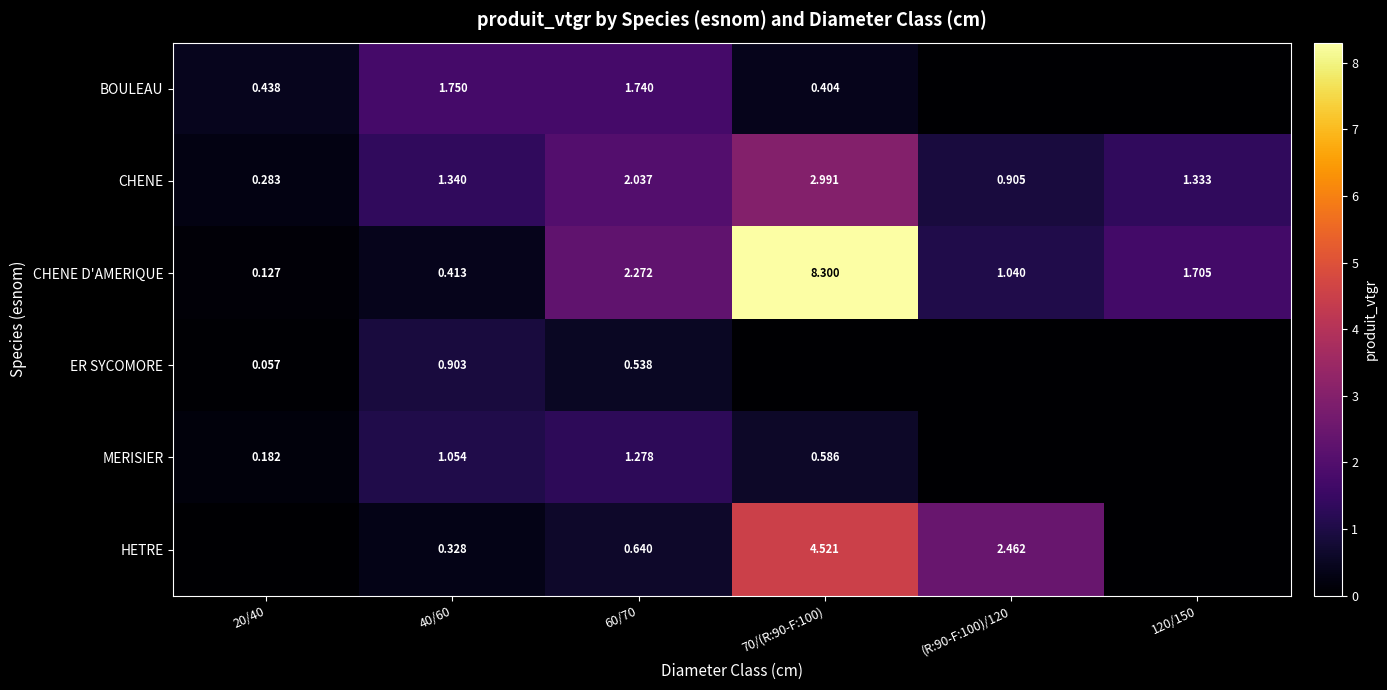

Which category has the highest value in the CHENE D'AMERIQUE series?

70/(R:90-F:100)